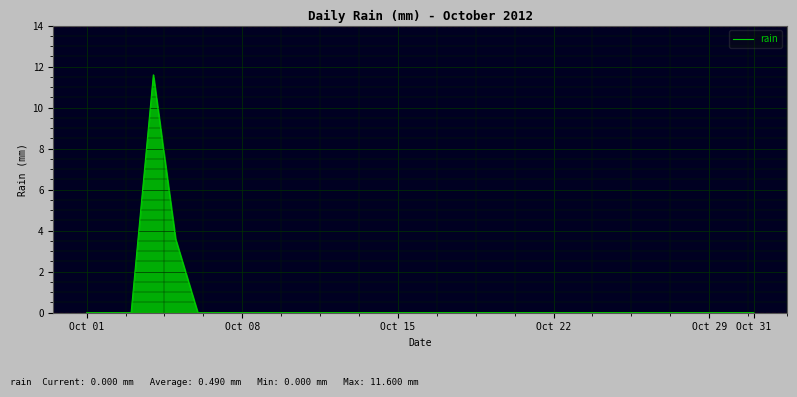

What is the difference between the maximum and minimum values?

11.6